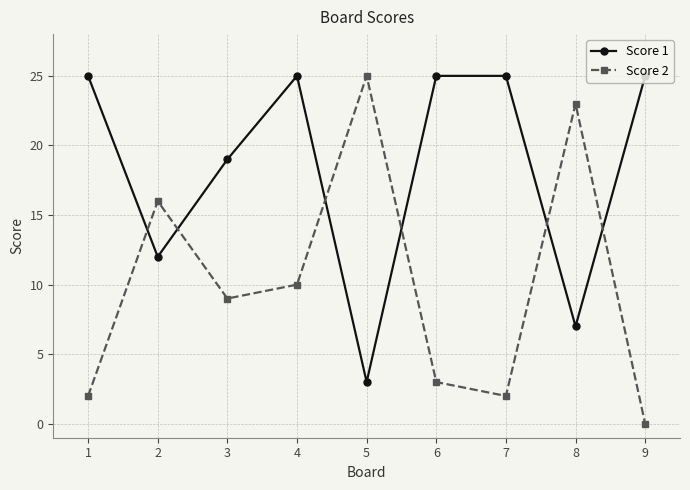

What is the value of the Score 1 point at the 5th from the left?

3